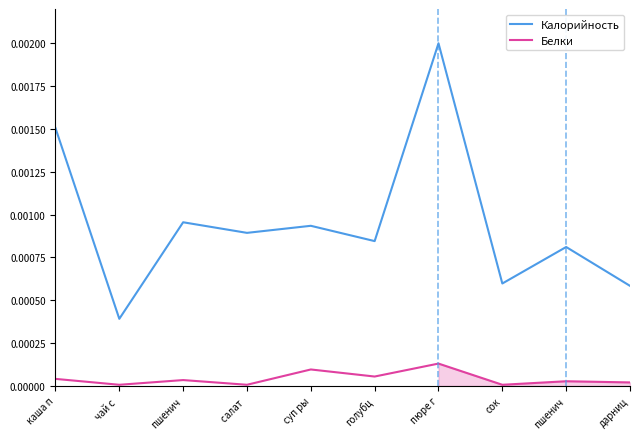

Which series has the largest total across all categories?

Калорийность